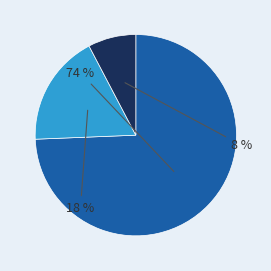

Is there a majority slice in this chart?

Yes